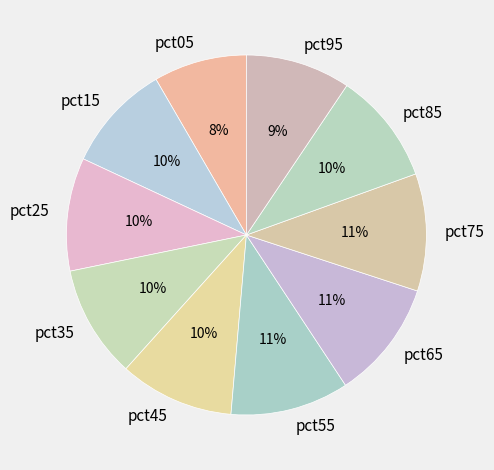

Is the sum of pct85 and pct35 greater than half?

No